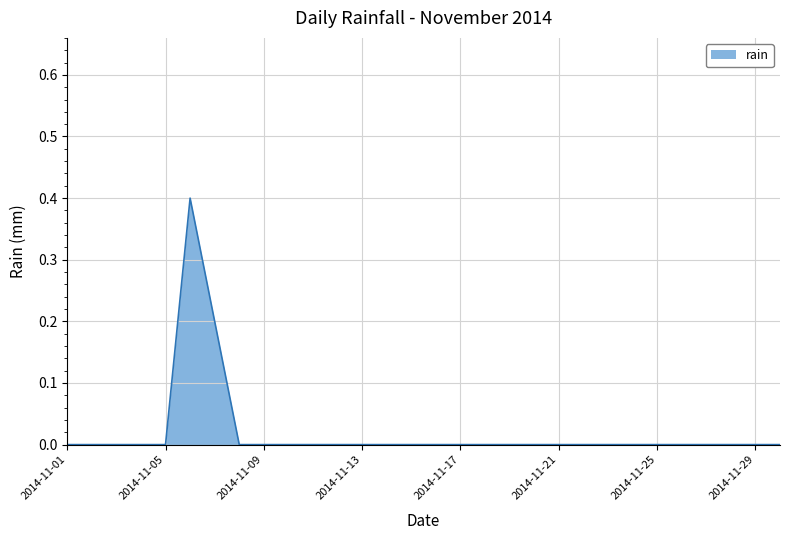

What is the greatest value displayed?

0.4